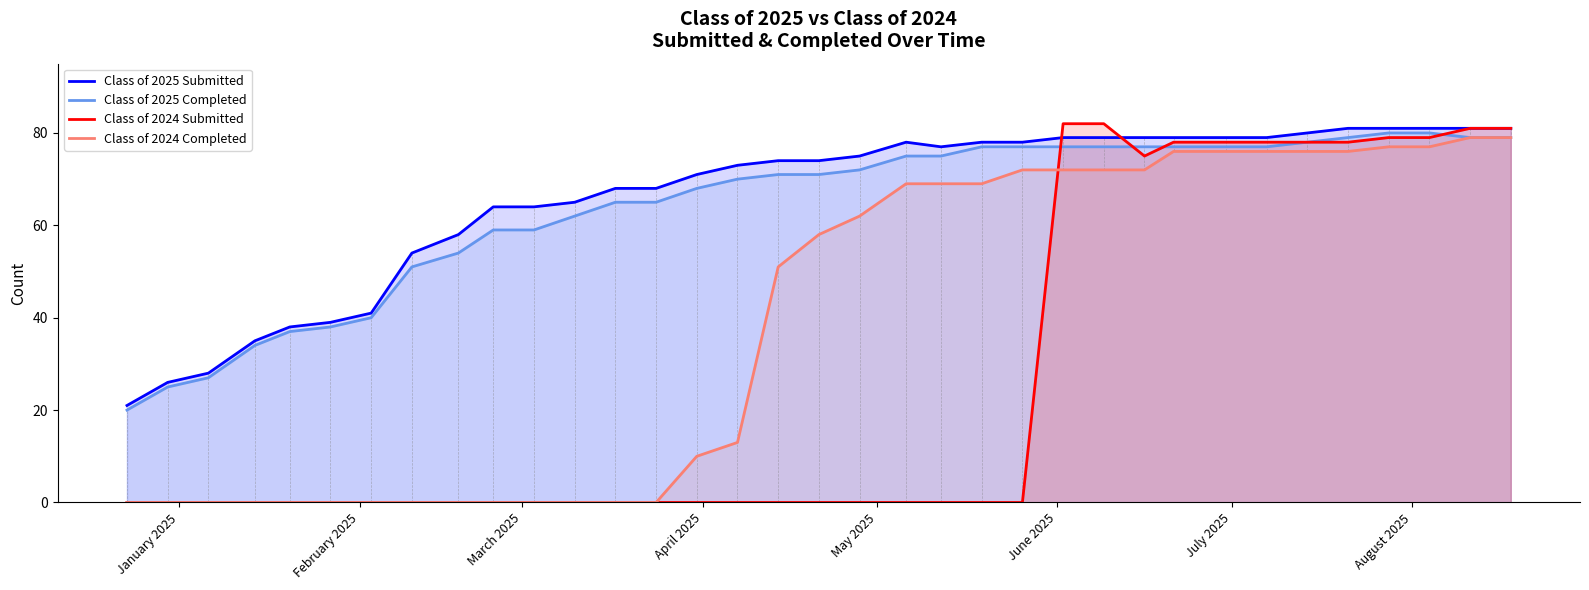

How many interior local valleys does the Class of 2024 Submitted series have?

1